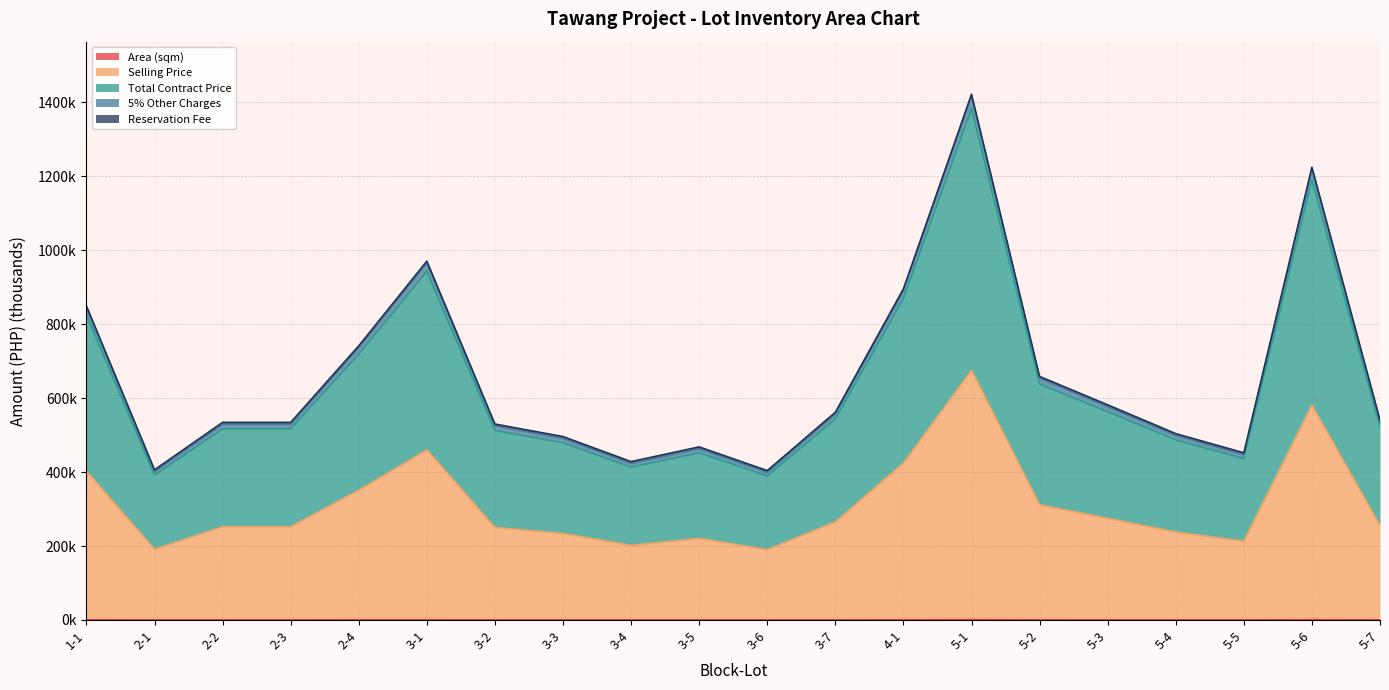

Does the chart display data point markers on the line(s)?

No